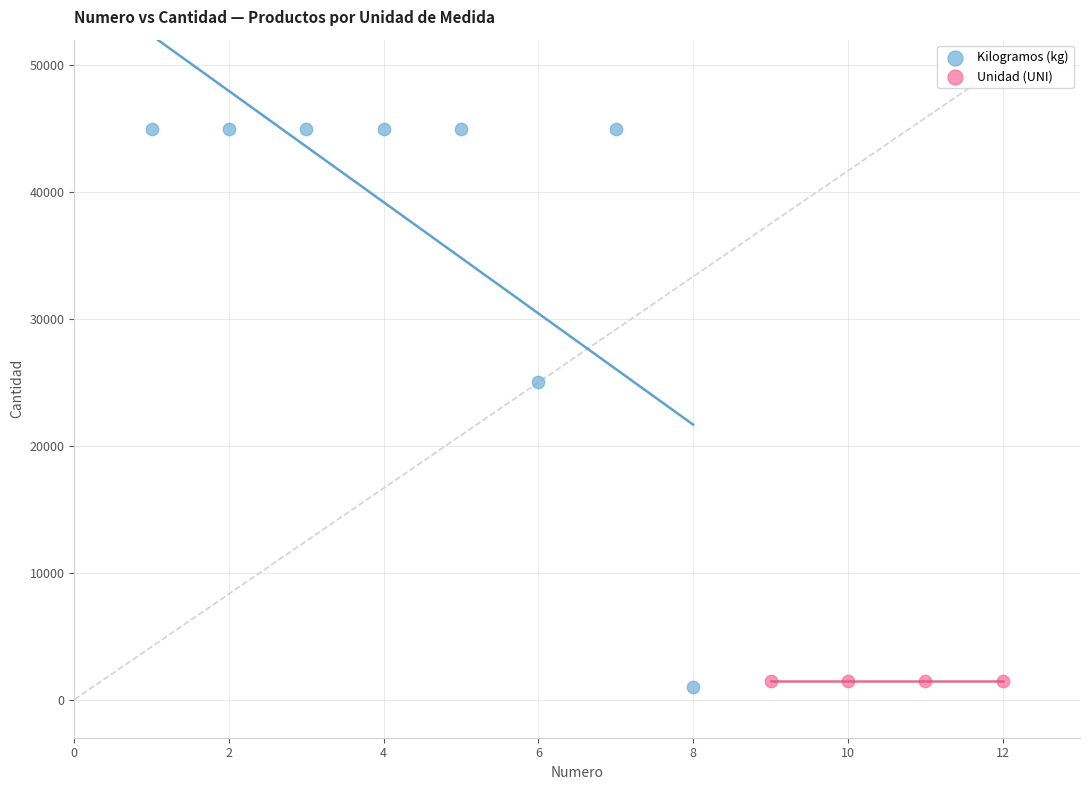

Which series contains the highest Y value?

Kilogramos (kg)